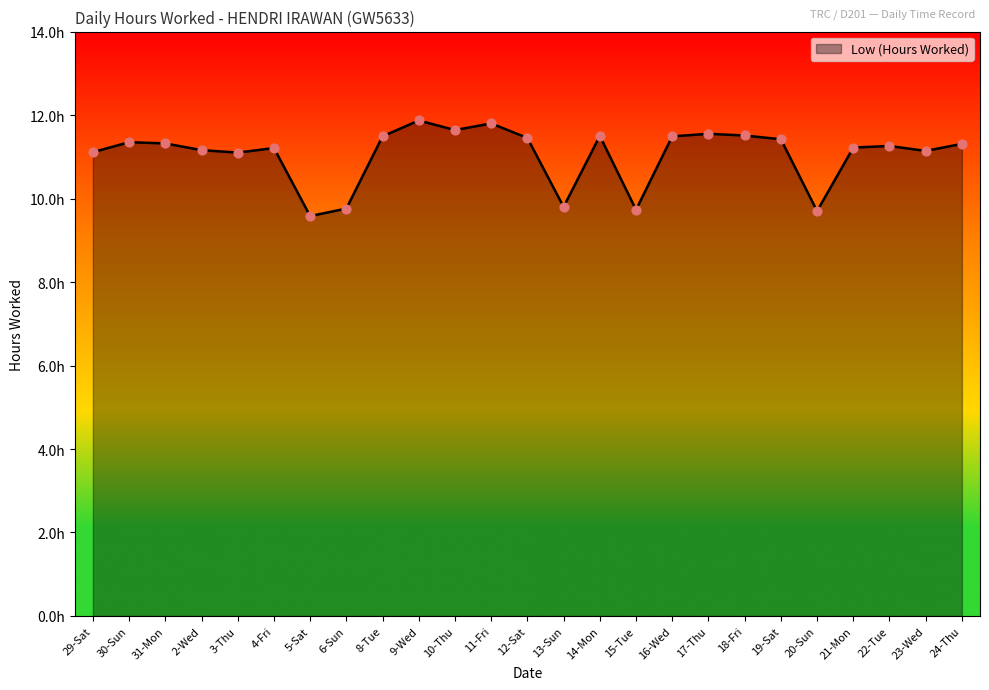

Between 22-Tue and 12-Sat, which is larger?

12-Sat